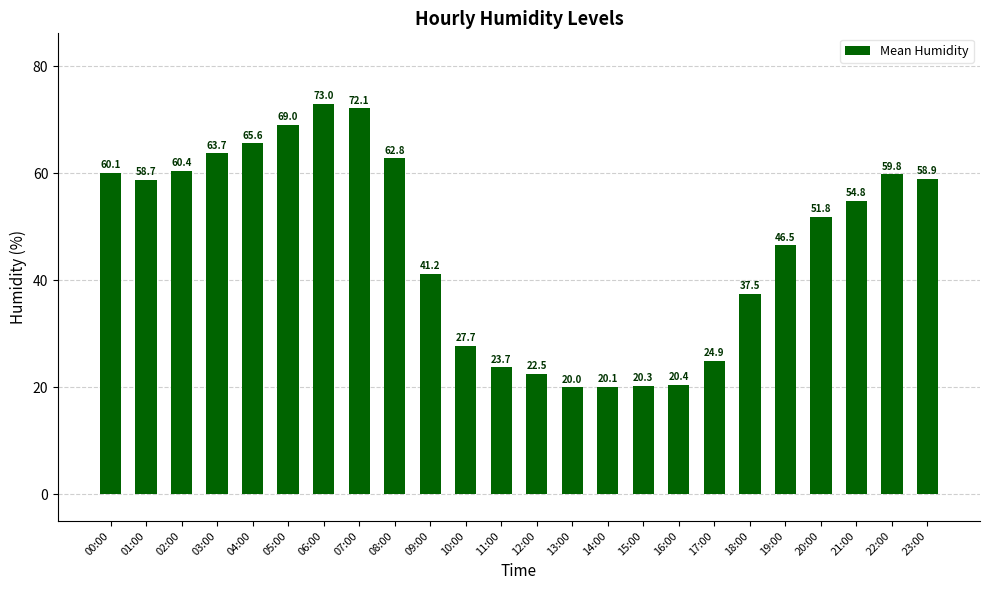

How many bars are there in total?

24